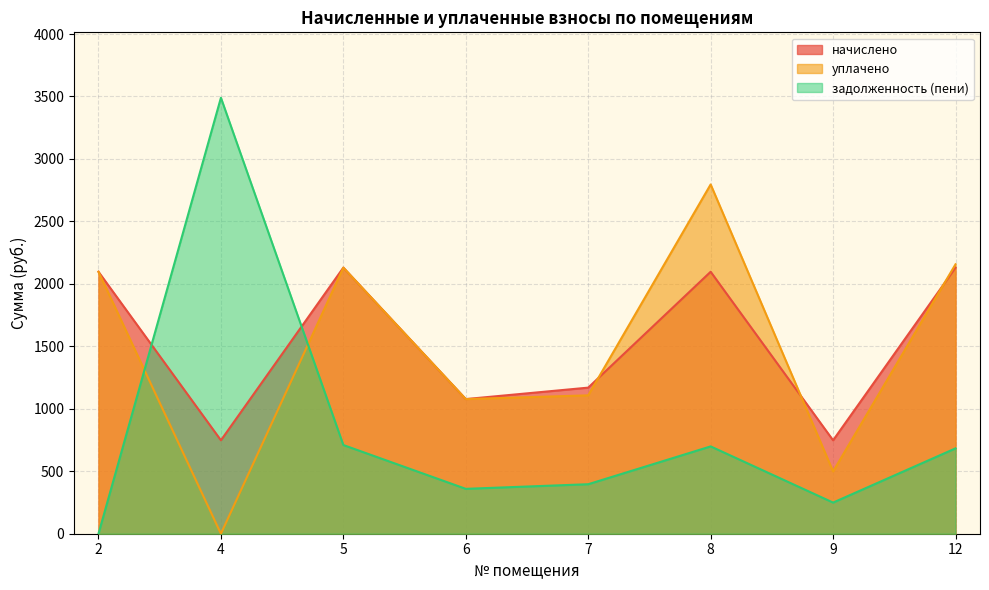

Does the chart display data point markers on the line(s)?

No